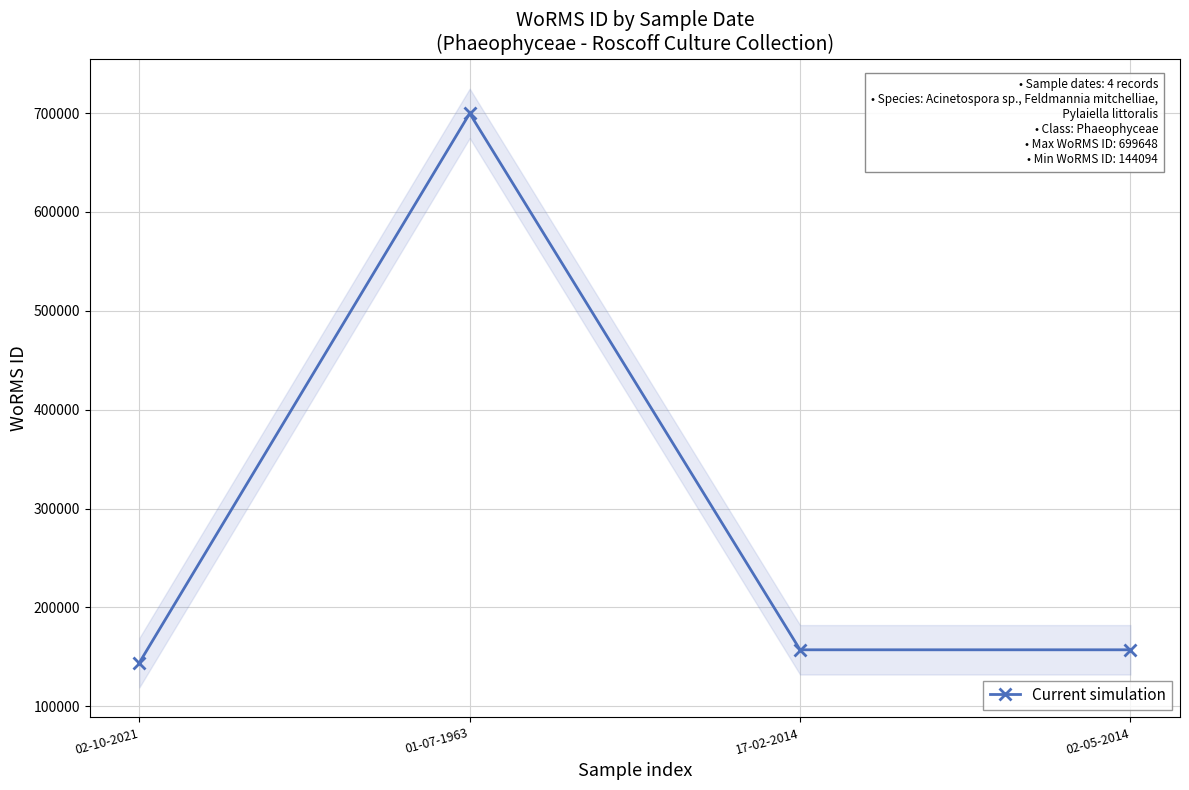

True or false: the data shows 144094 at 02-10-2021.

True